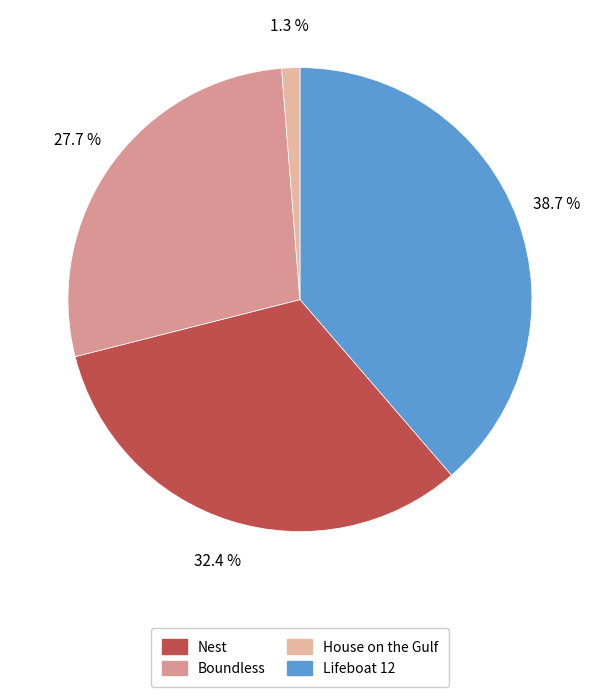

Is there any slice that represents more than half of the pie?

No